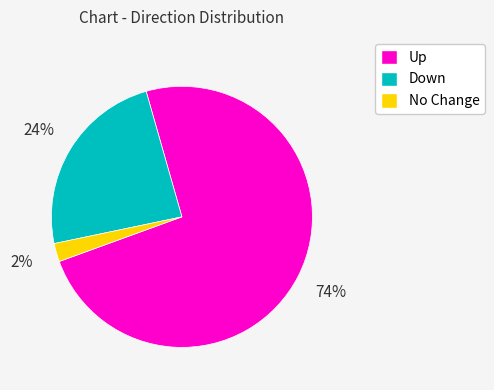

Between No Change and Up, which is larger?

Up